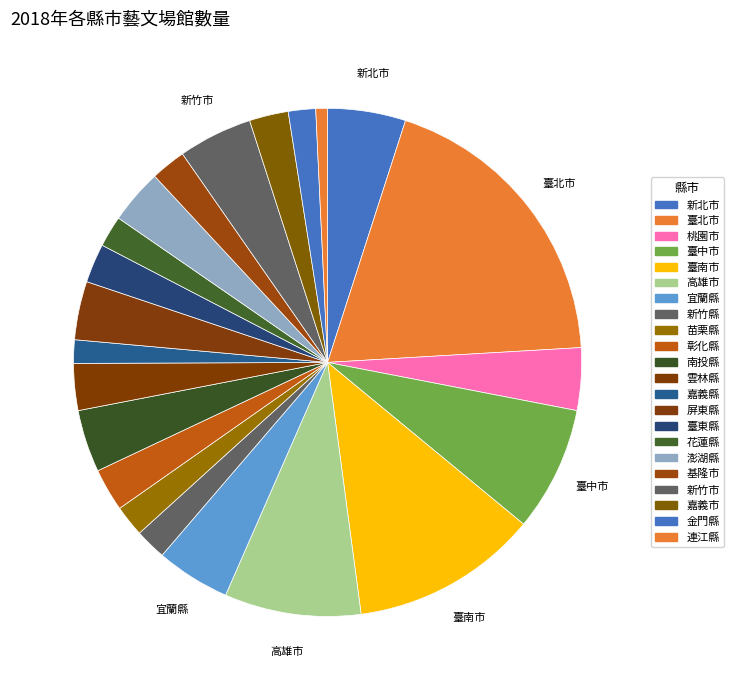

What percentage is the 金門縣 slice, to the nearest percent?

2%